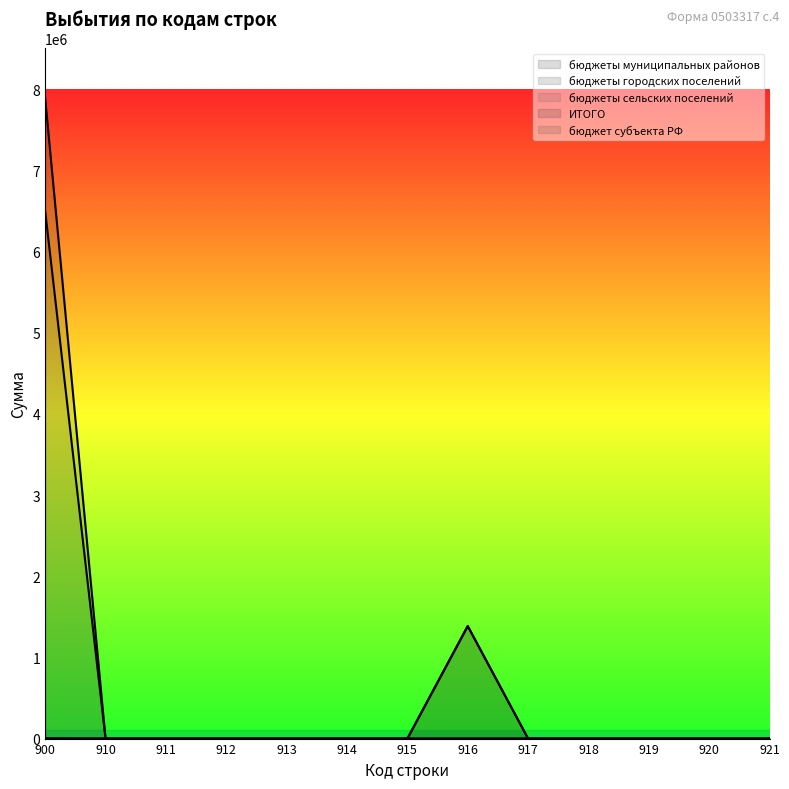

Which series has the largest total across all categories?

ИТОГО